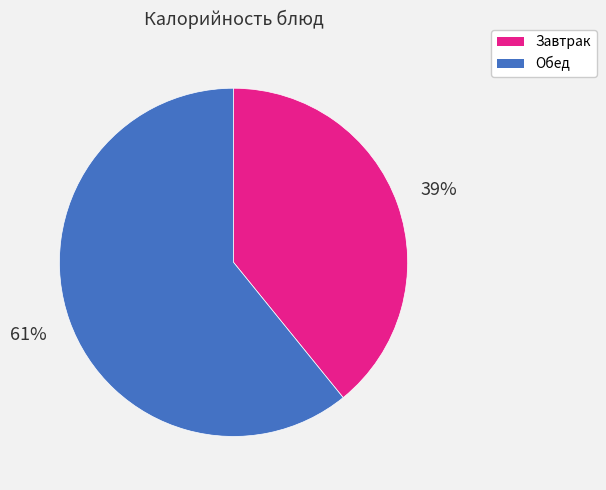

How many segments does this pie chart have?

2